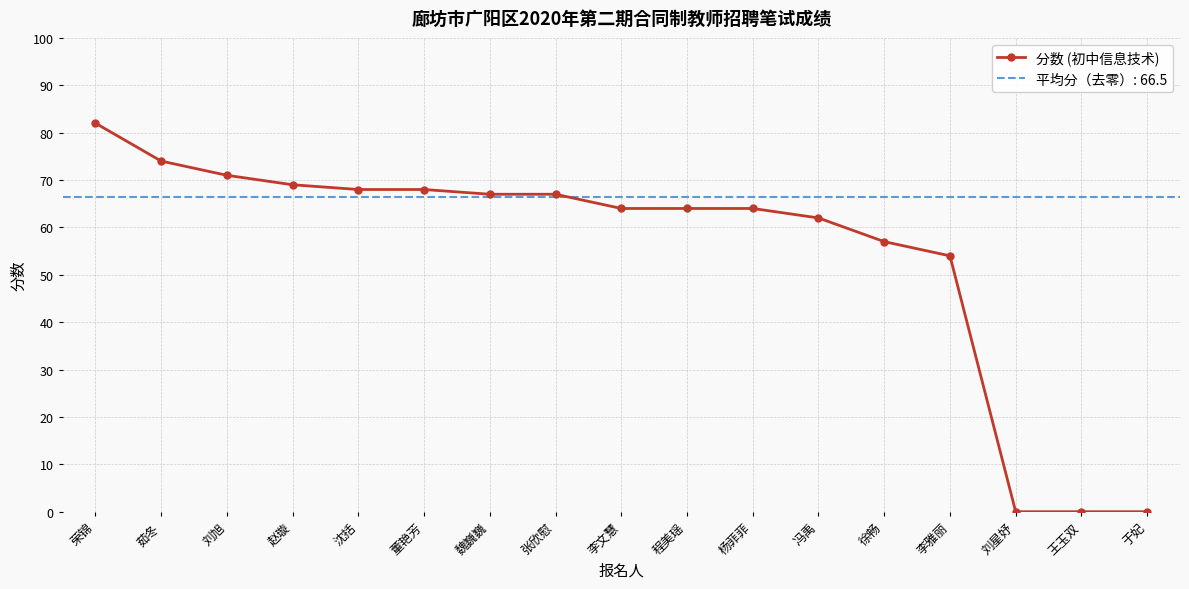

What is the greatest value displayed?

82